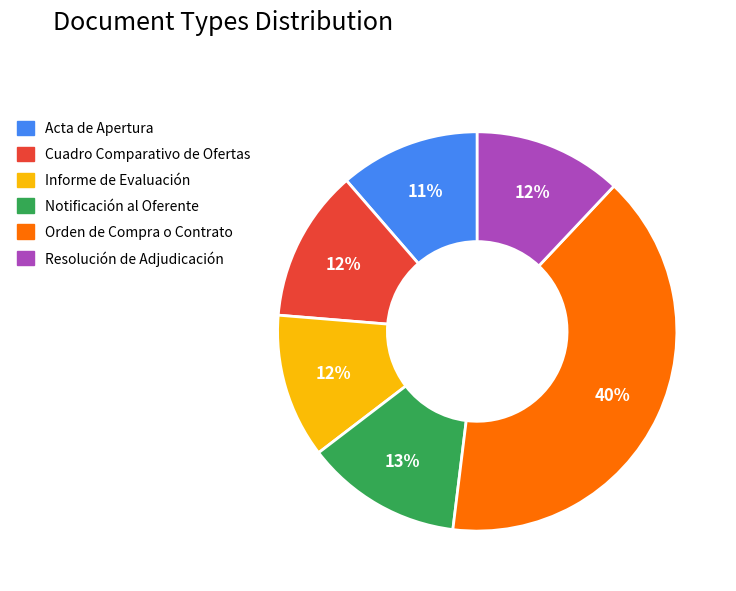

What percentage is the Cuadro Comparativo de Ofertas slice, to the nearest percent?

12%